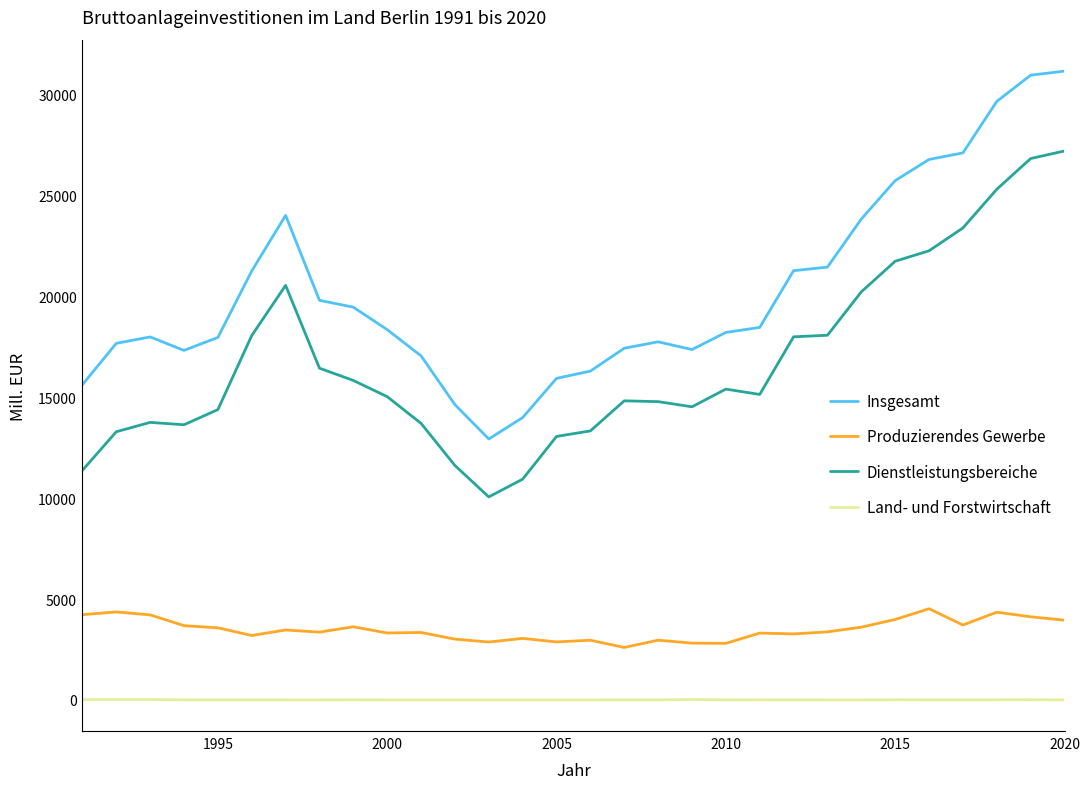

Which series has the widest spread of values?

Insgesamt